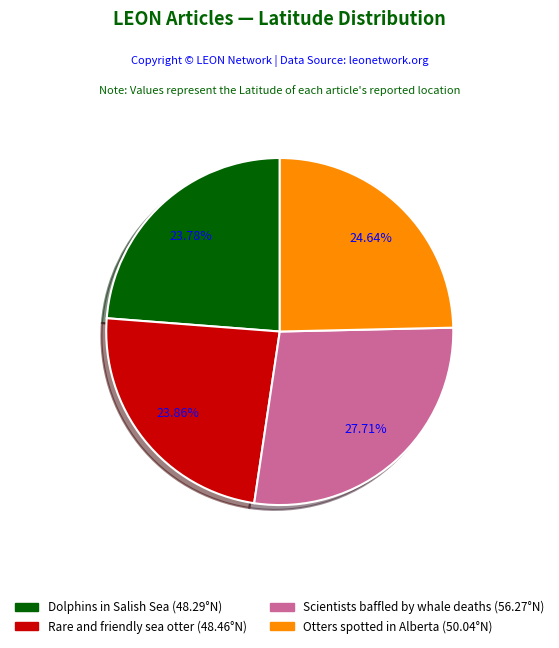

What is the ratio of the value at Otters spotted in Alberta to the value at Rare and friendly sea otter?

1.0